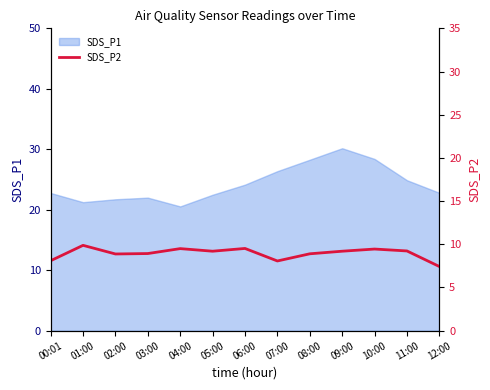

True or false: SDS_P1 has a value of 43.2 at 08:00.

False